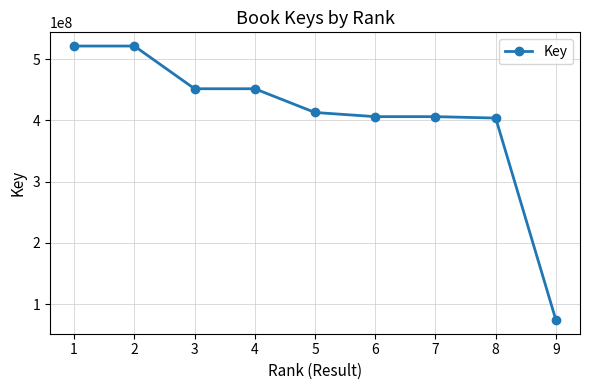

What is the ratio of the value at 6 to the value at 5?

1.0